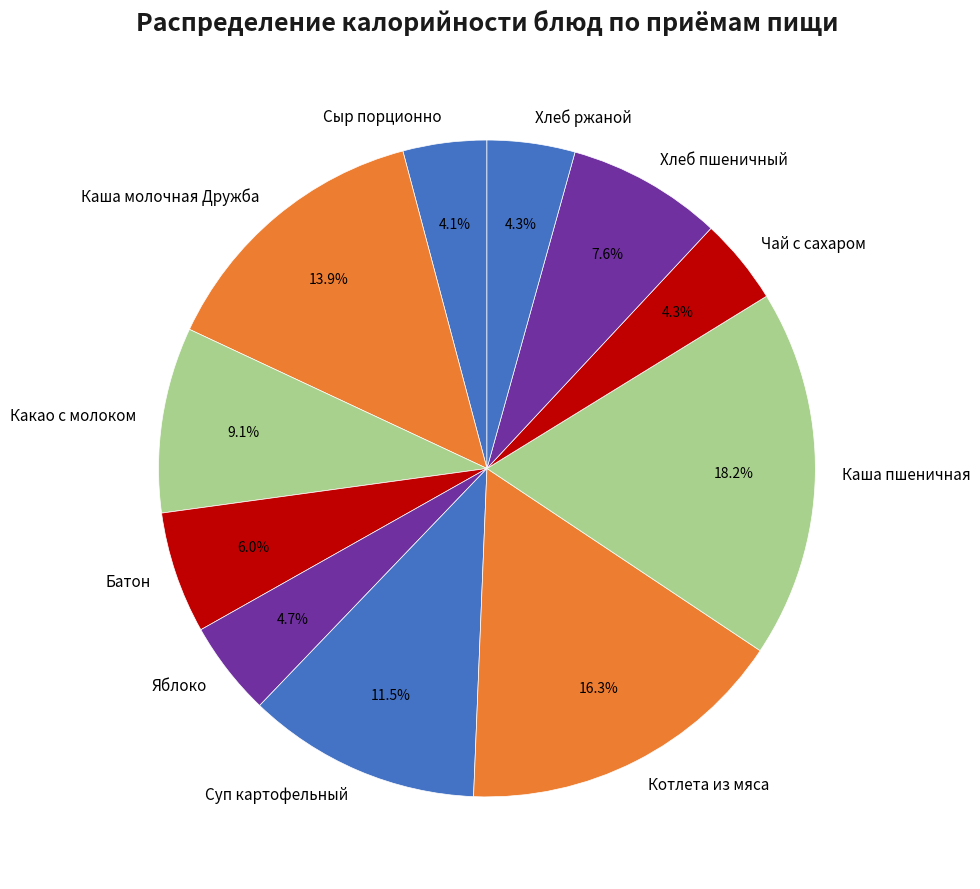

Which category has the biggest portion of the pie?

Каша пшеничная